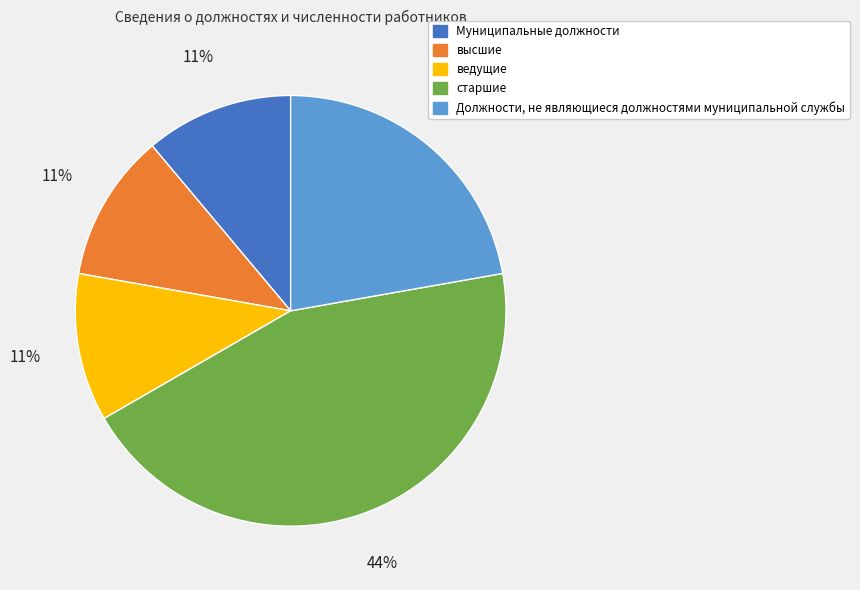

True or false: старшие accounts for 44% of the total.

True